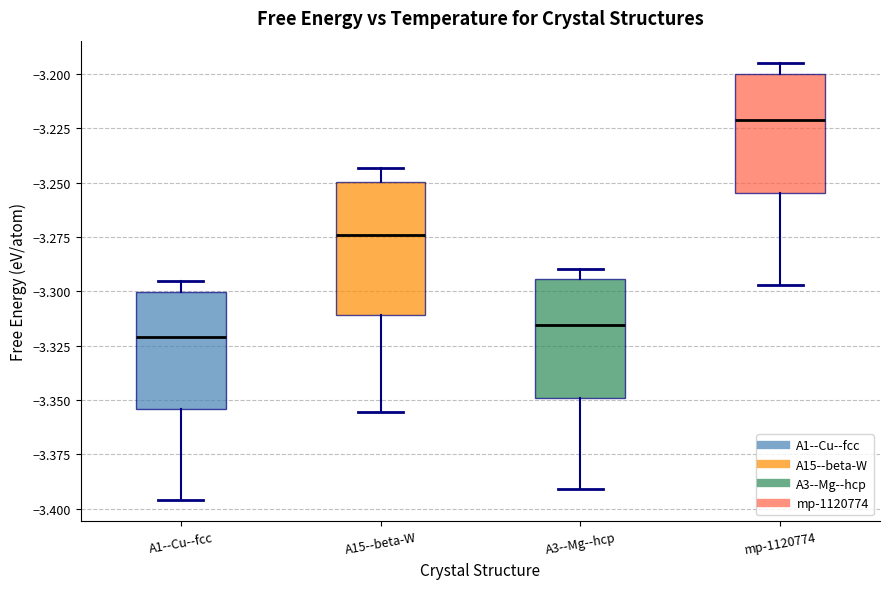

Where does the median line of the box for A3--Mg--hcp sit on the y-axis? The values are not printed on the chart, so give them approximately, as read against the axis.

-3.315